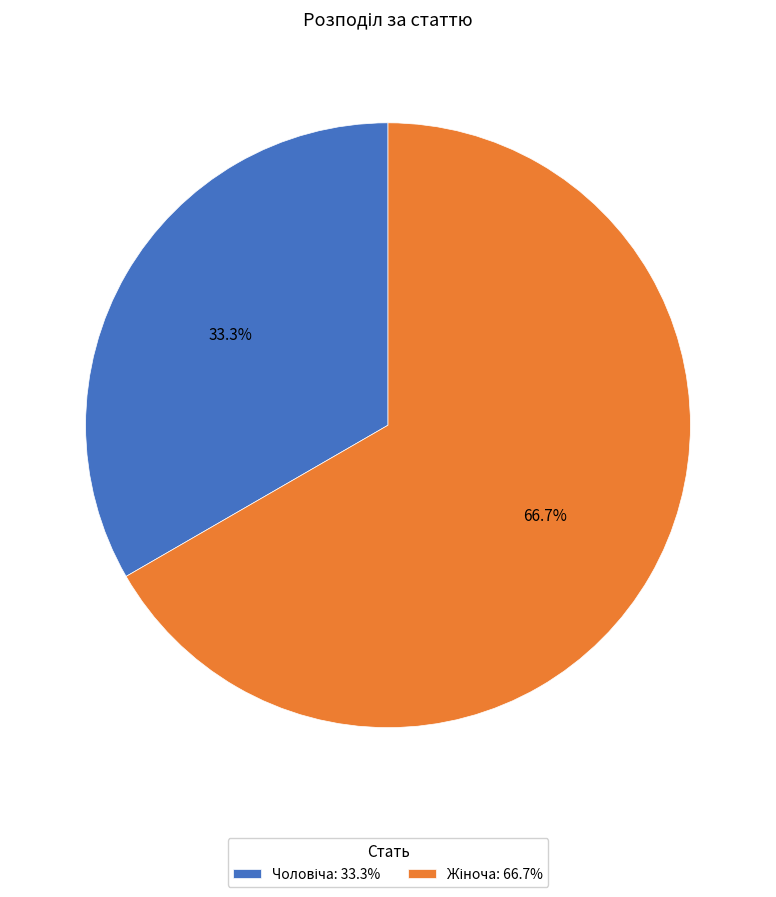

Does any single category account for the majority?

Yes